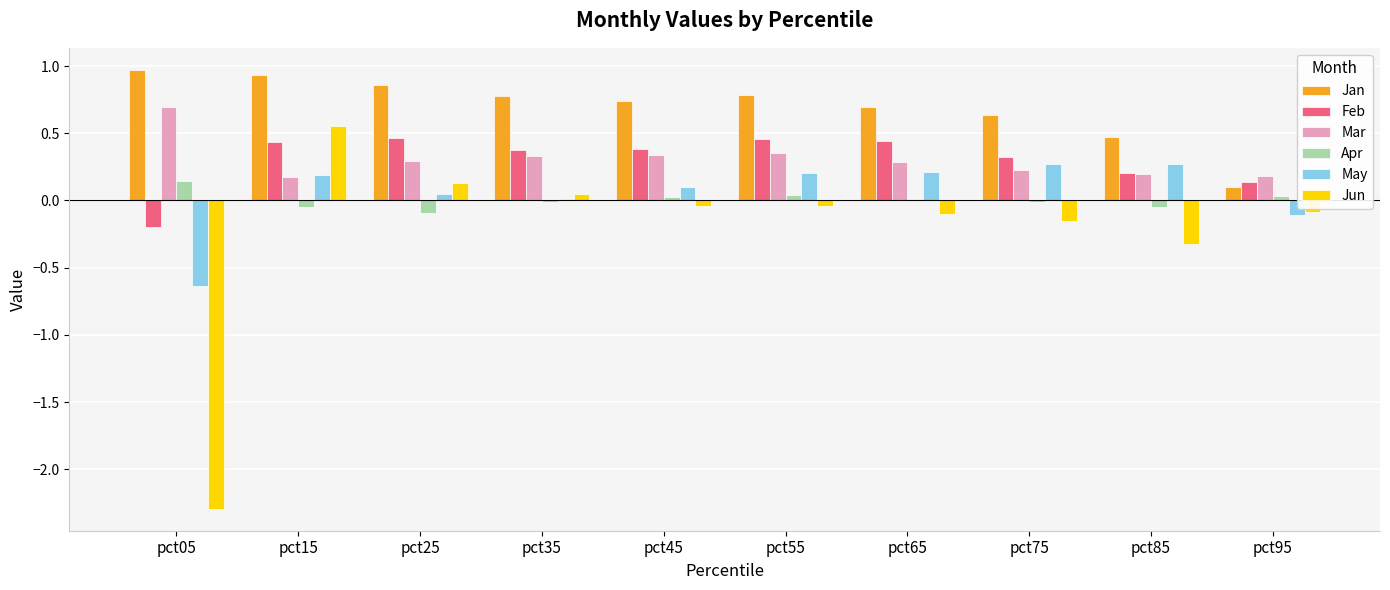

Is it true that Jan equals 1.2 at pct65?

False